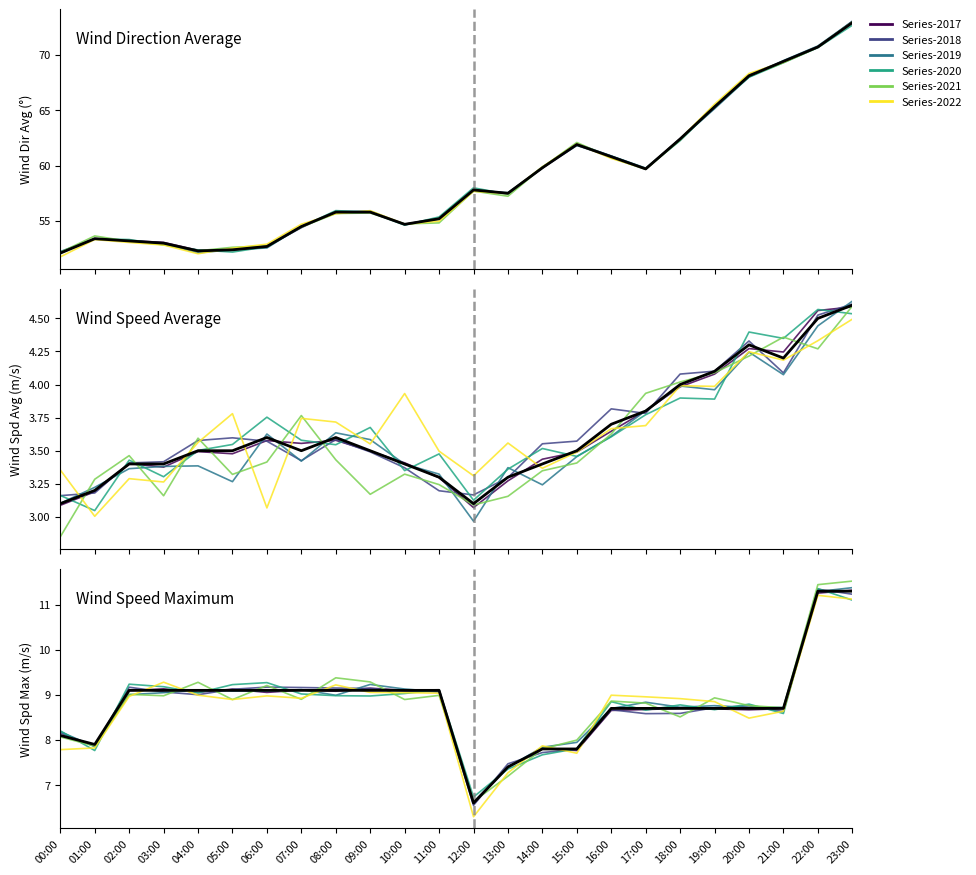

Between 20:00 and 07:00, which is larger?

07:00